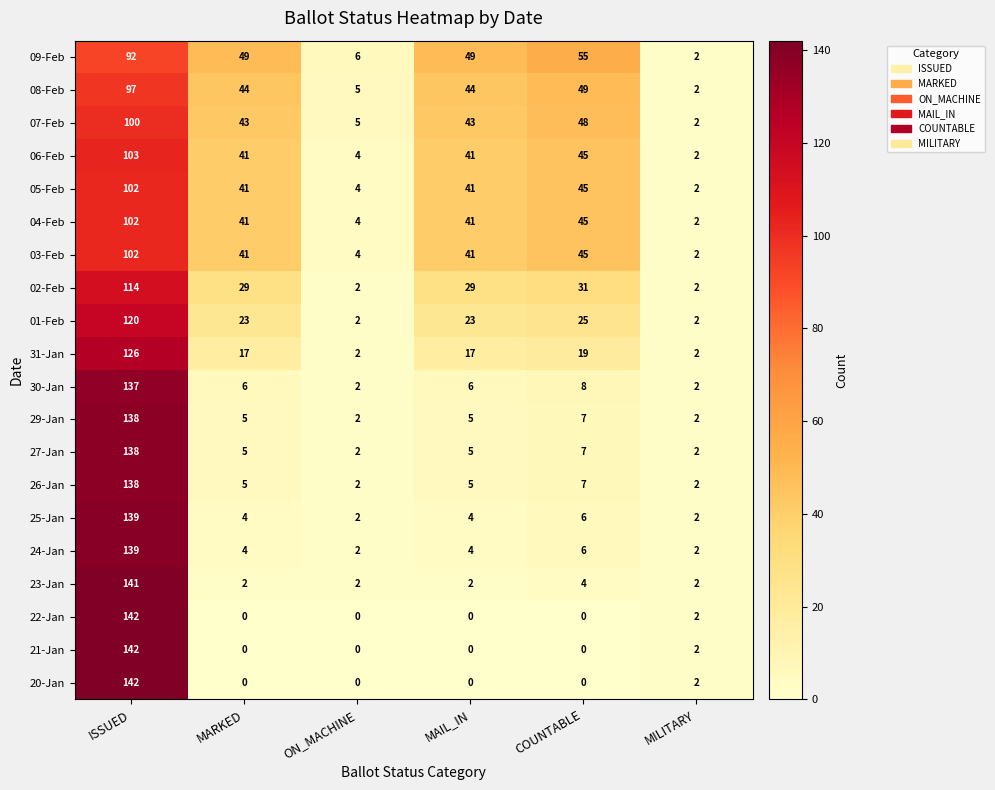

What is the difference between the maximum and minimum values in the 24-Jan series?

137